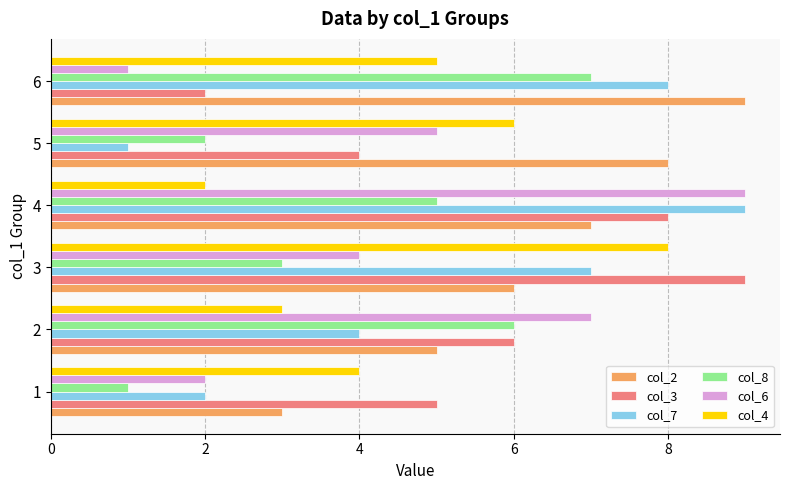

Which series changed the most between 2 and 6?

col_6